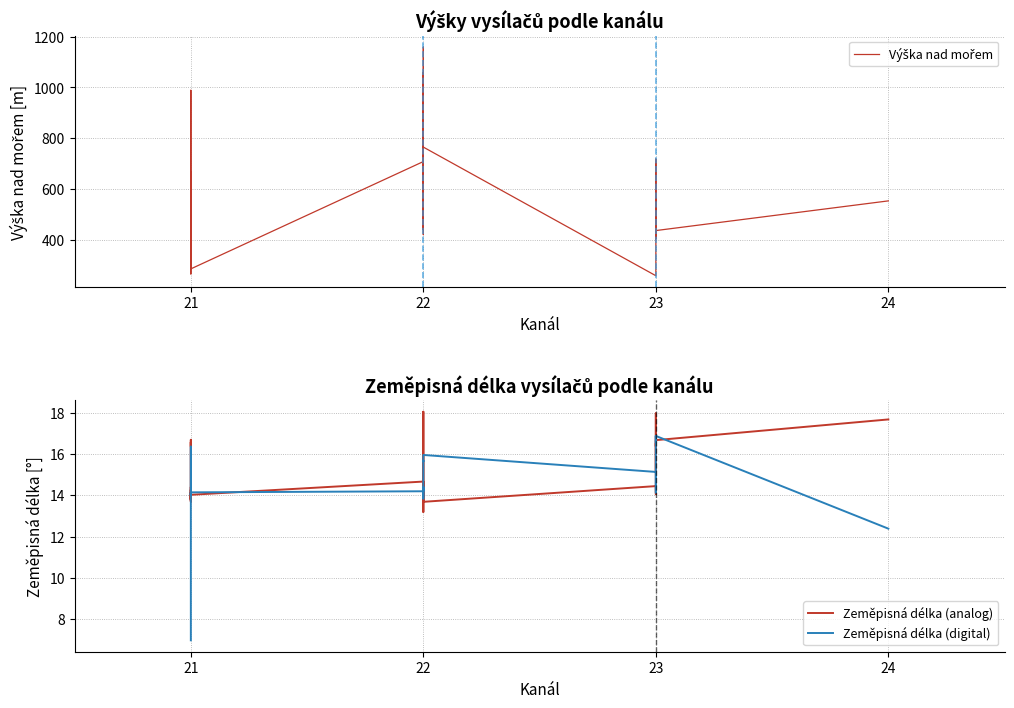

How many lines are shown in the chart?

3